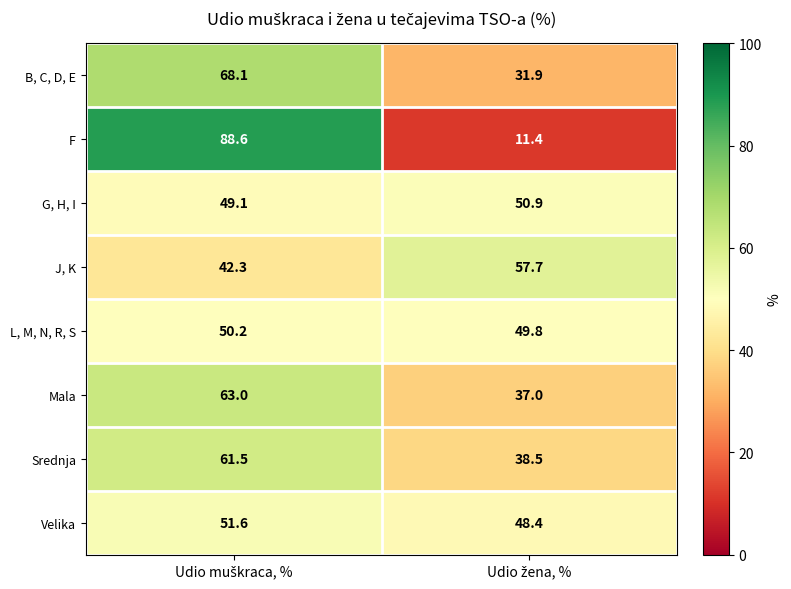

What is the average value of the G, H, I series?

50.0